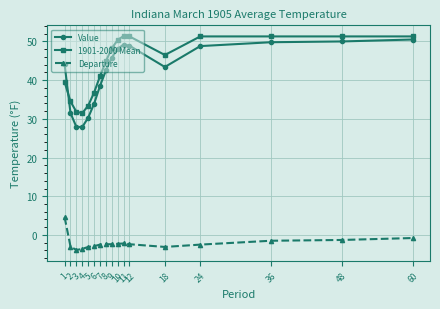

How many values in the Value series are below 44?

8